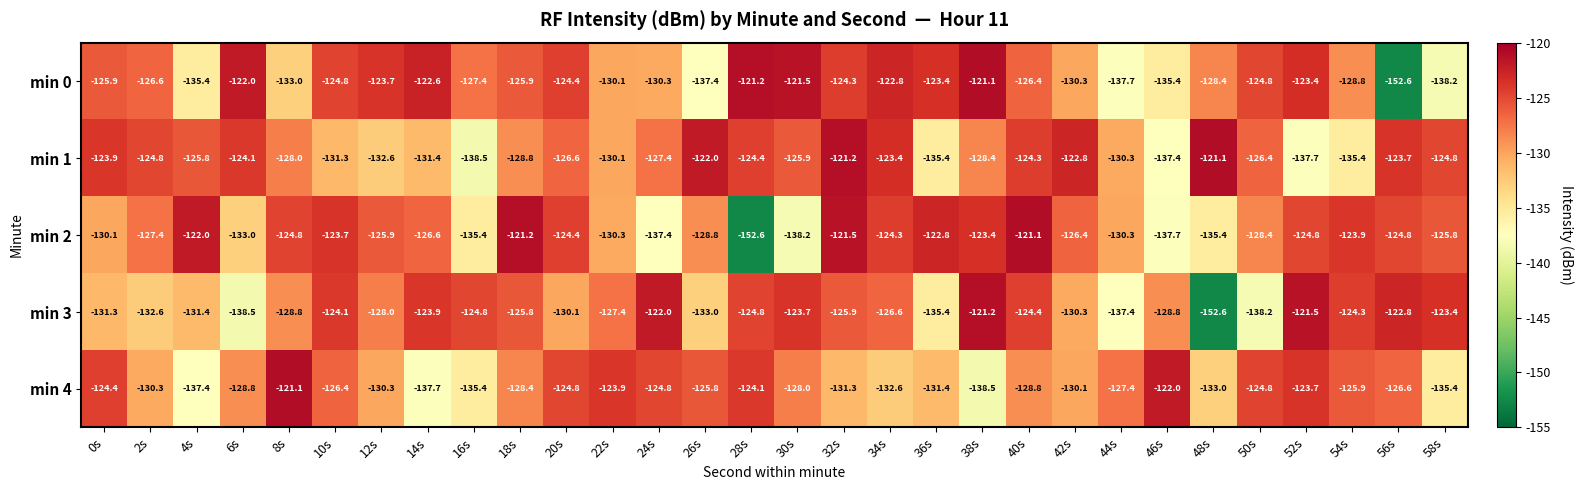

What is the spread (max minus min) of values at 38s?

17.4